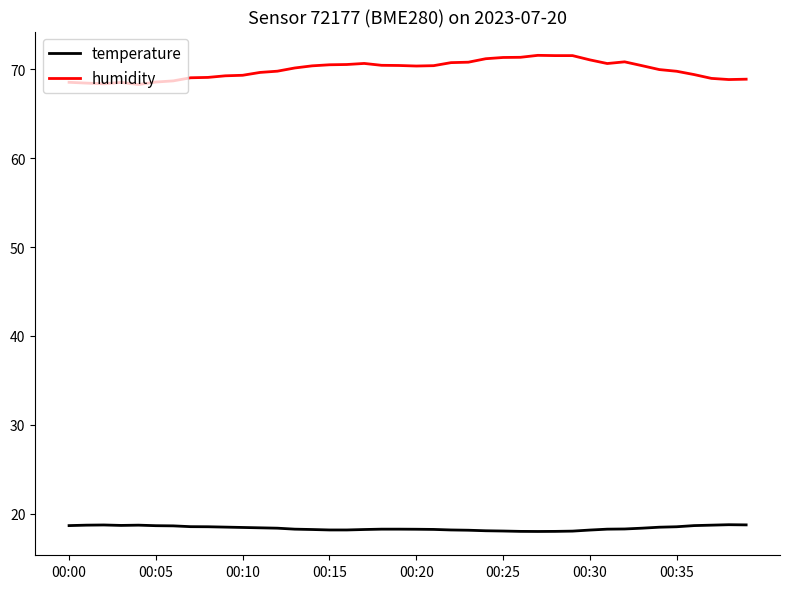

Rank the series by their maximum value, from highest to lowest.

humidity, temperature